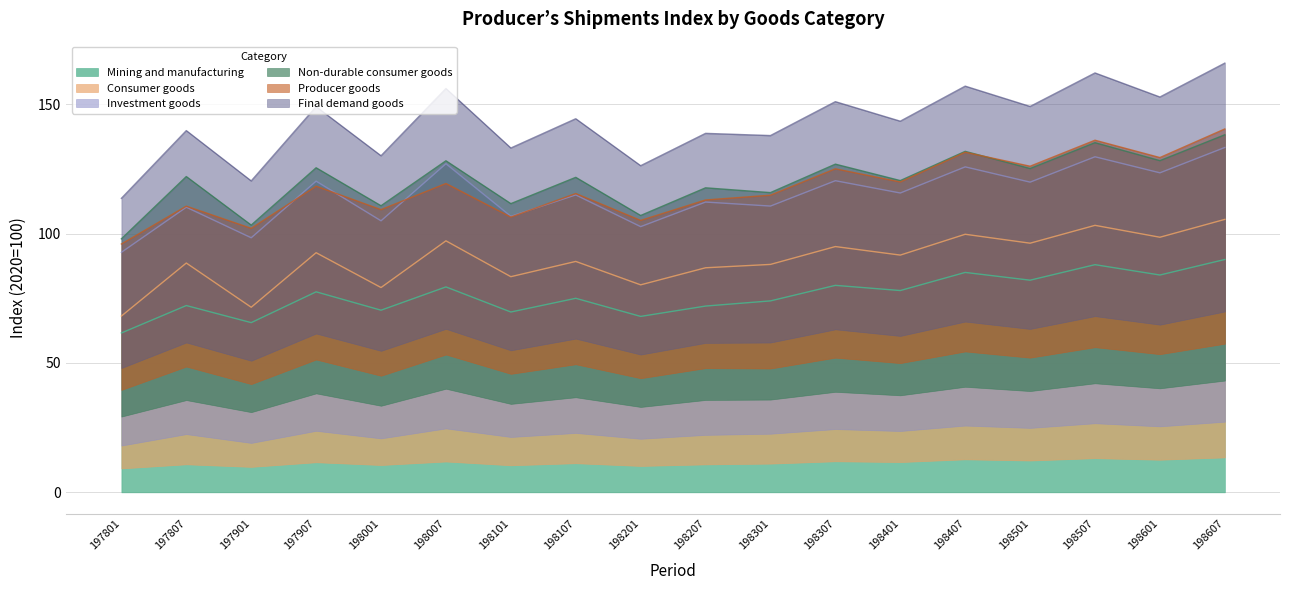

Where does the Producer goods series first go above 118?

197907